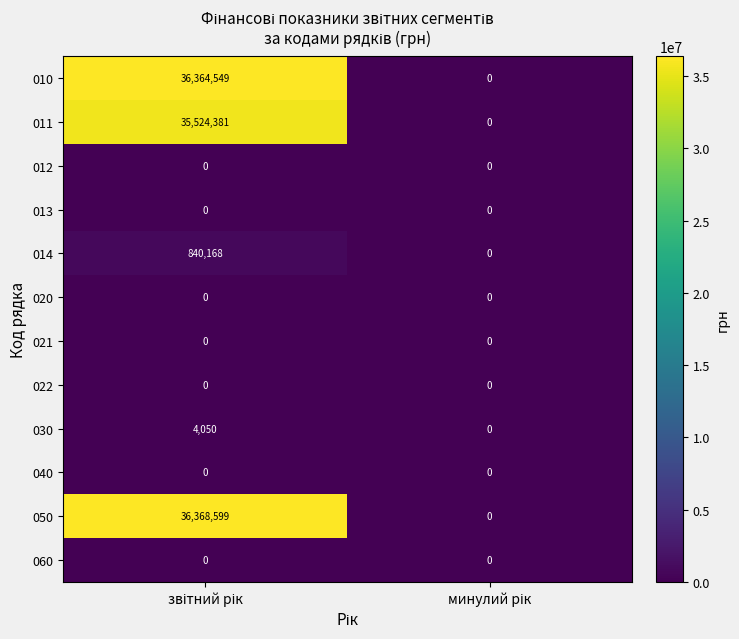

Which series has the largest range (max minus min)?

050